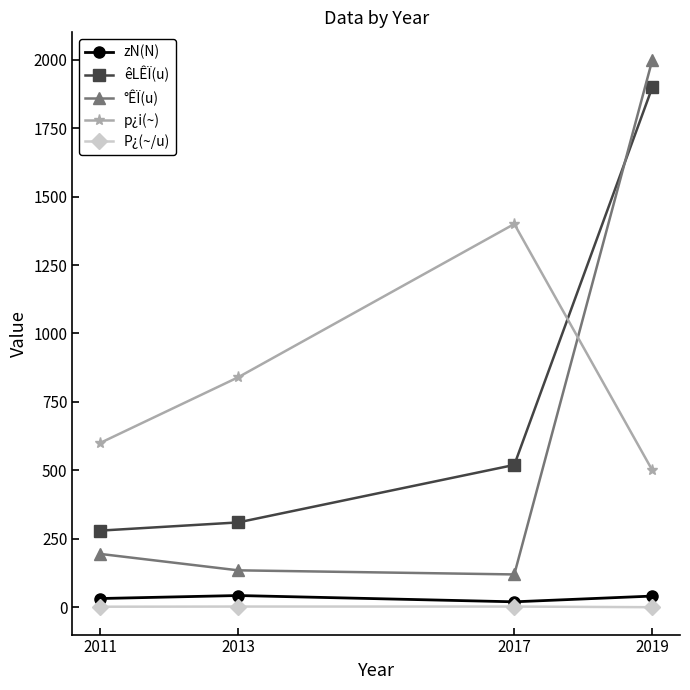

The value of êLÊÏ(u) at 2017 is 216.5. True or false?

False